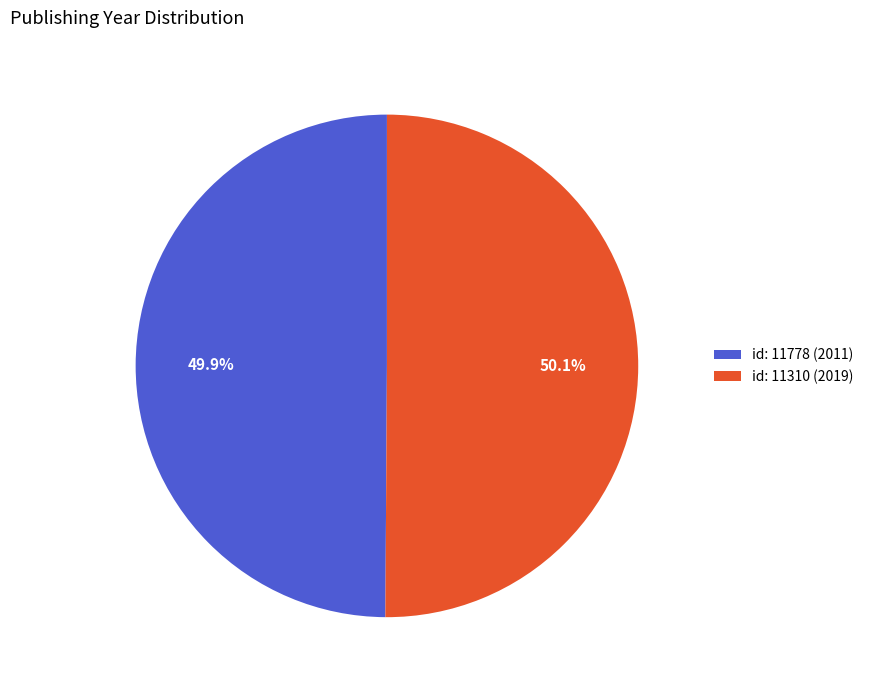

What is the total percentage of id: 11310 (2019) and id: 11778 (2011)?

100.0%